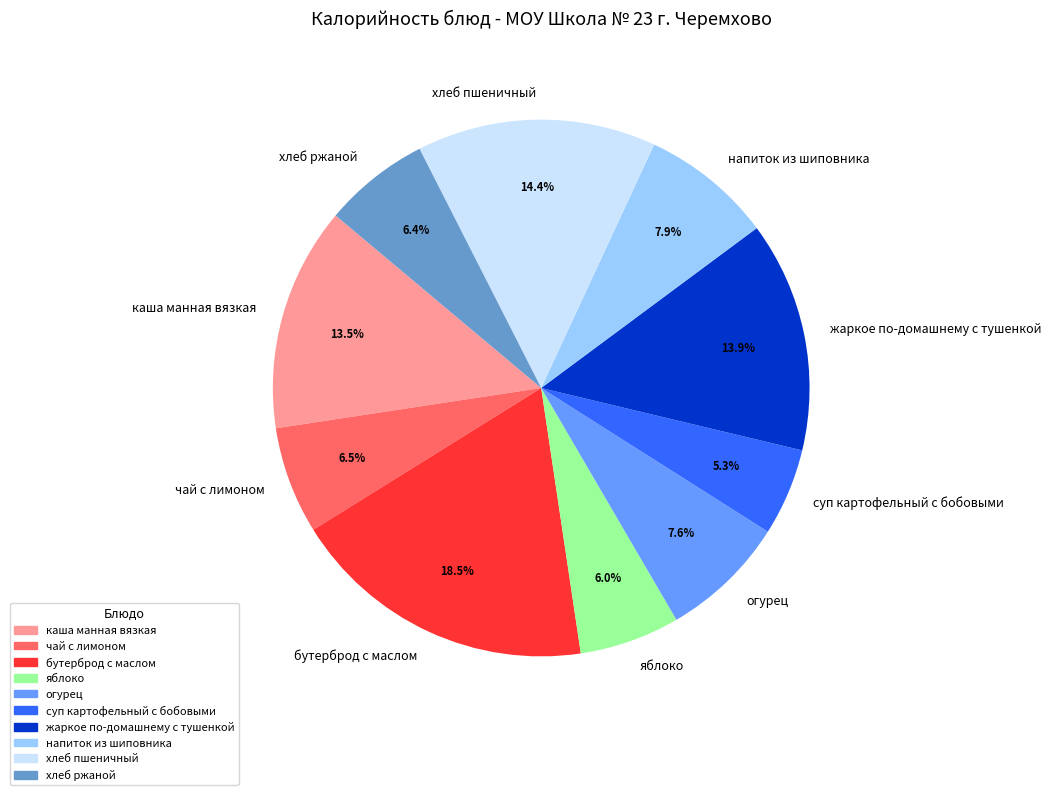

True or false: хлеб пшеничный accounts for 3% of the total.

False